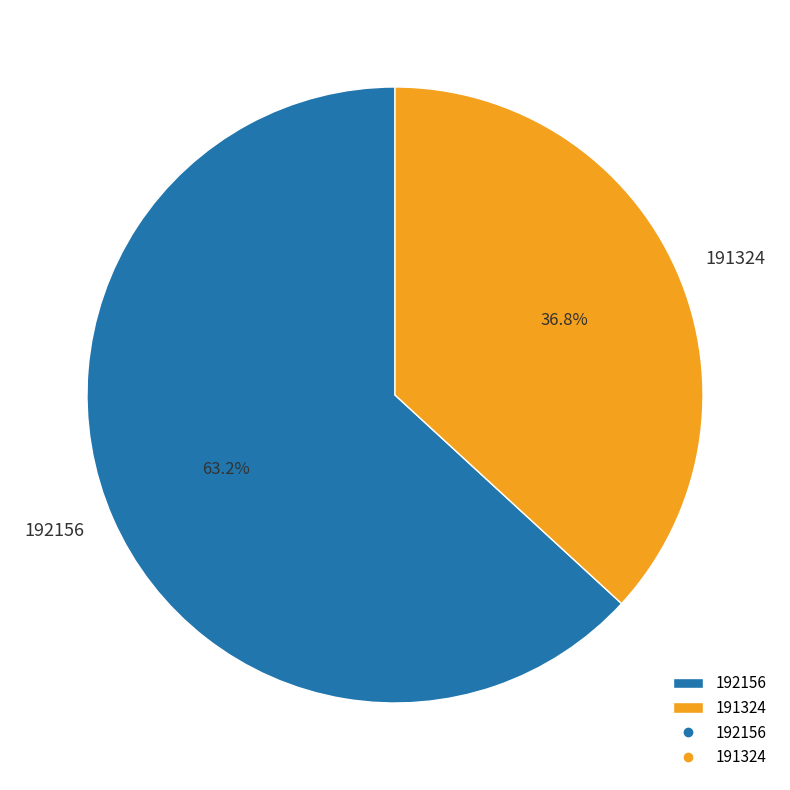

To the nearest percent, what percentage of the pie is 192156?

63%